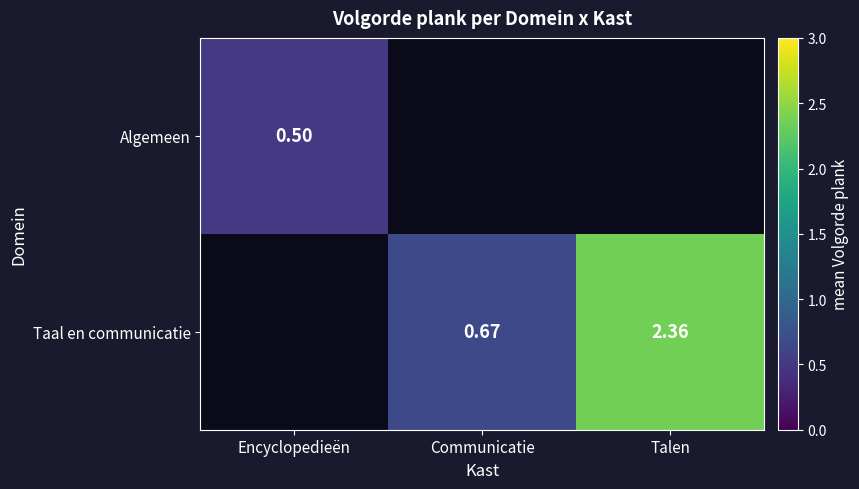

Is the value of Algemeen at Encyclopedieën greater than the value of Taal en communicatie at Talen?

No